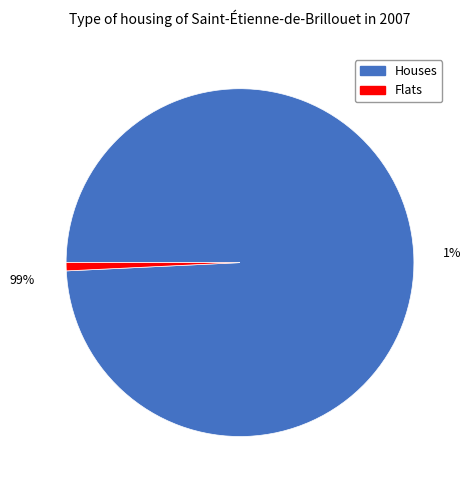

Approximately how many times larger is the value at 35 compared to 21?

1.7